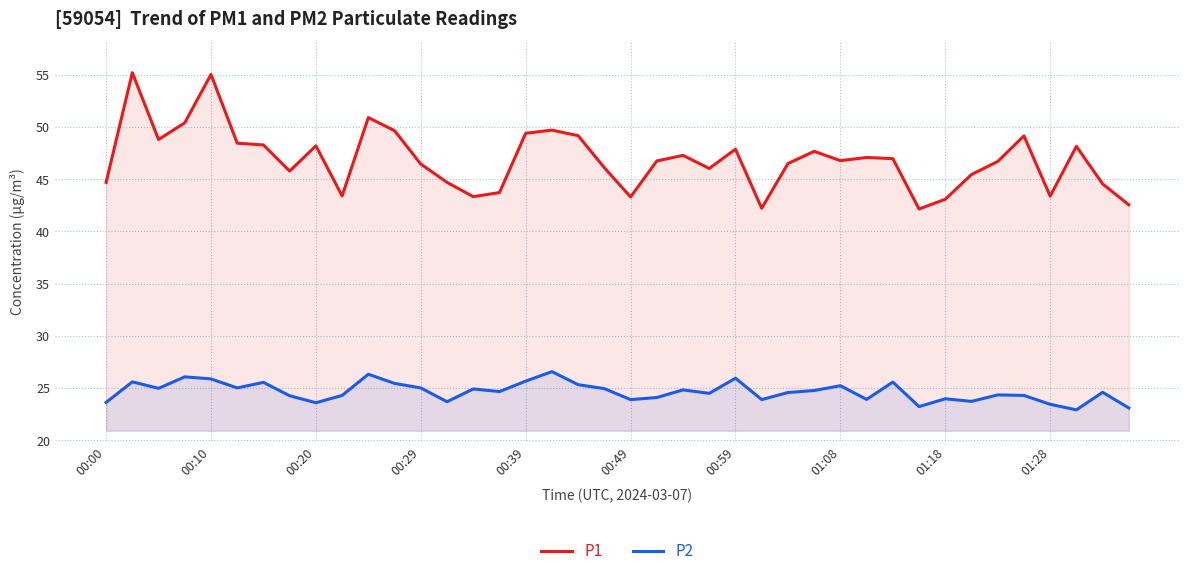

How many interior local peaks does the P1 series have?

11